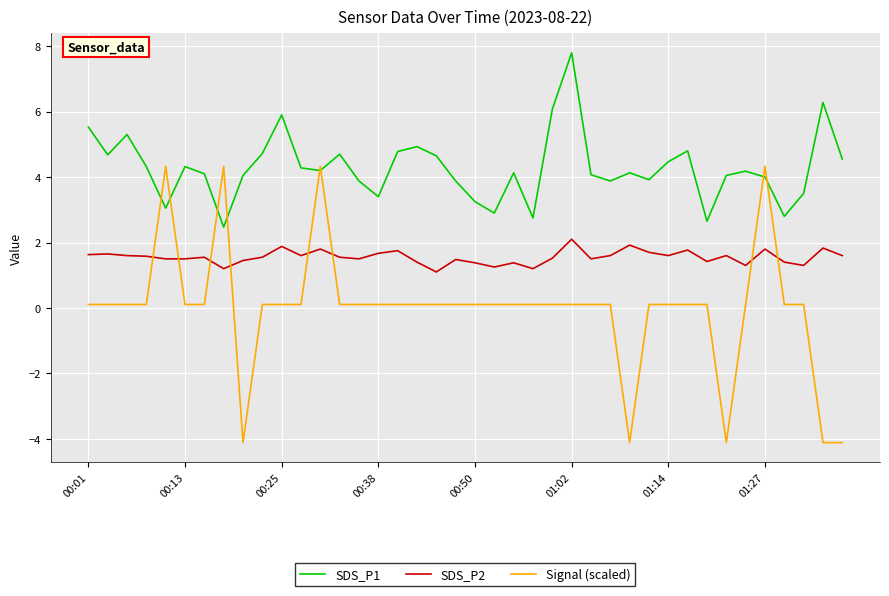

Rank the series by their maximum value, from lowest to highest.

SDS_P2, Signal (scaled), SDS_P1